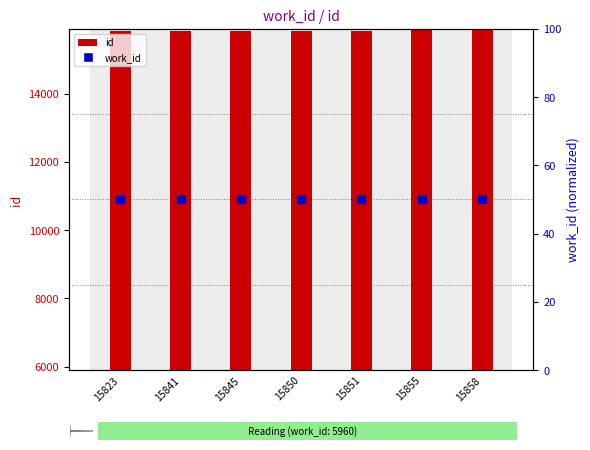

At how many categories does at least one series exceed 8618?

7